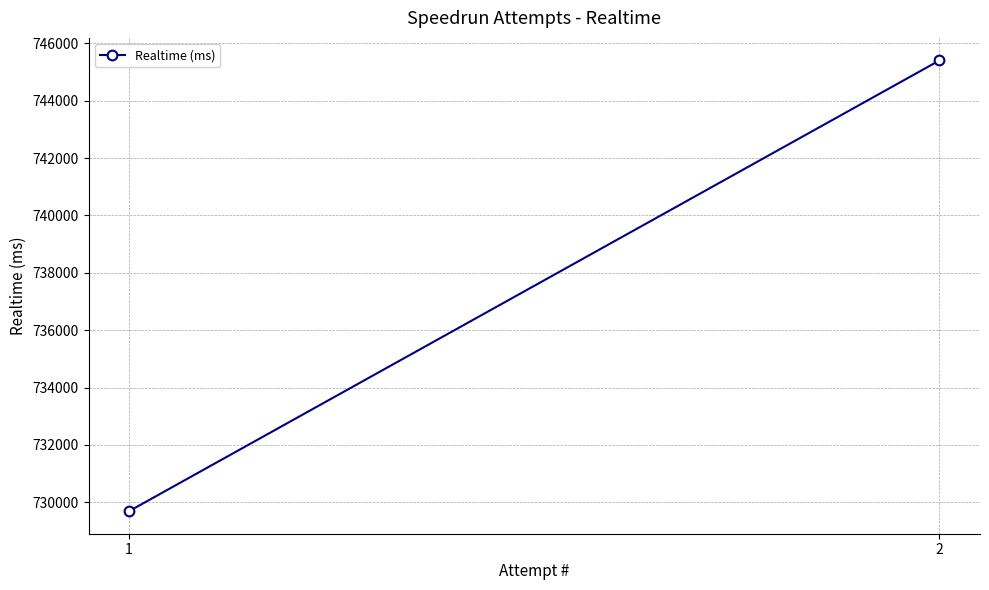

Rank the categories by value from lowest to highest.

1, 2